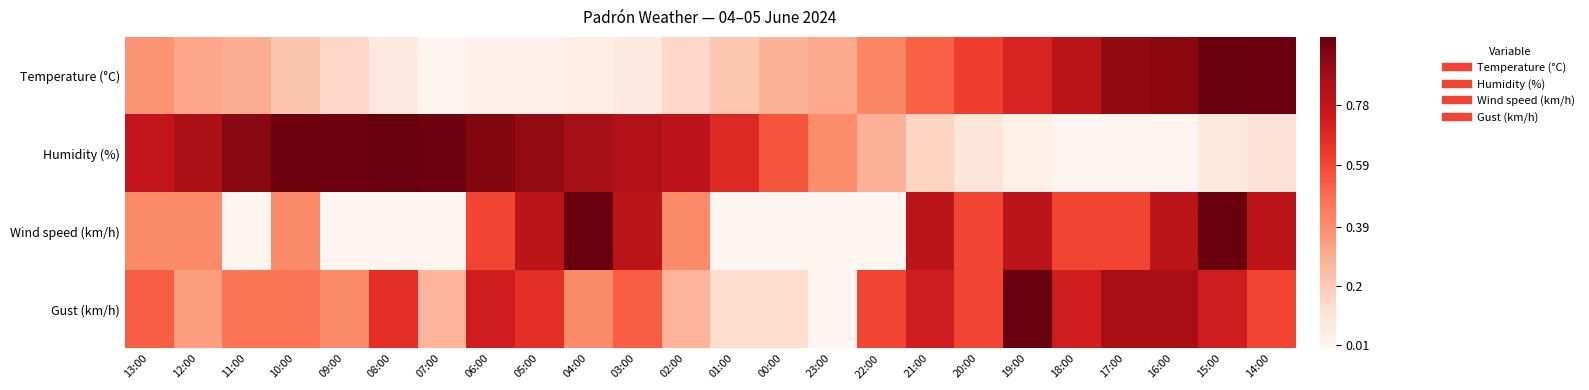

At 04:00, list the series in order from largest to smallest.

Wind speed (km/h), Humidity (%), Gust (km/h), Temperature (°C)